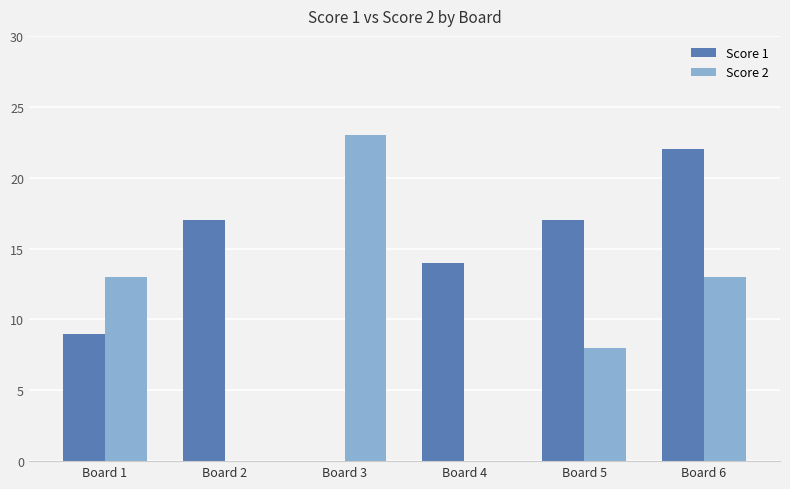

The value of Score 1 at Board 4 is 23. True or false?

False